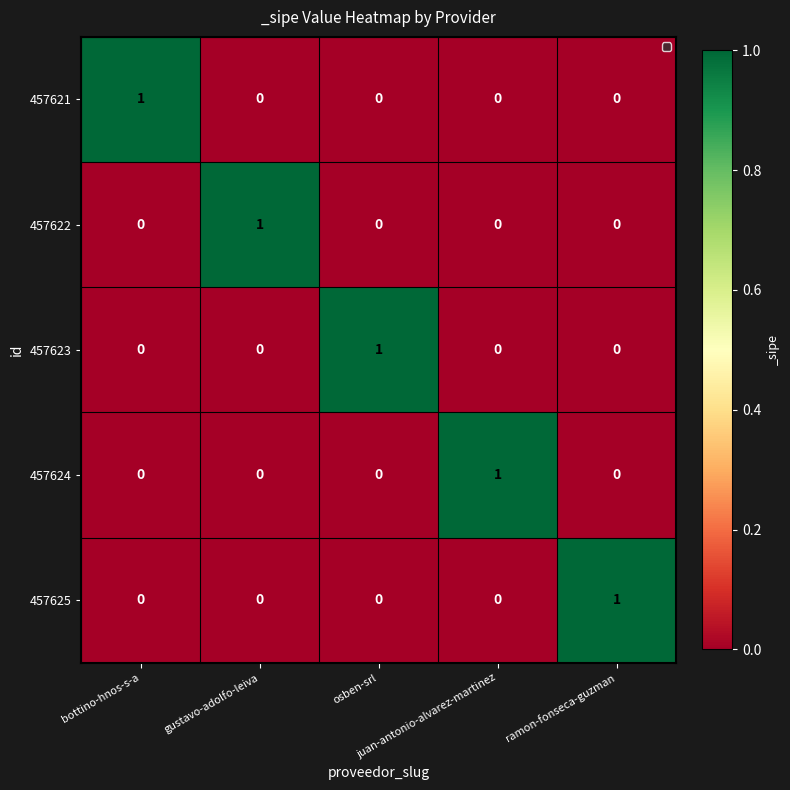

Count the 457624 values in the range 0 to 1.

5